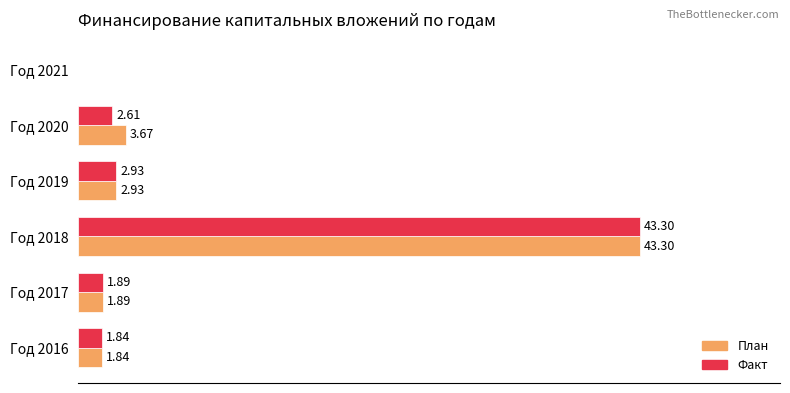

Between Год 2016 and Год 2020, which series saw the biggest shift?

План